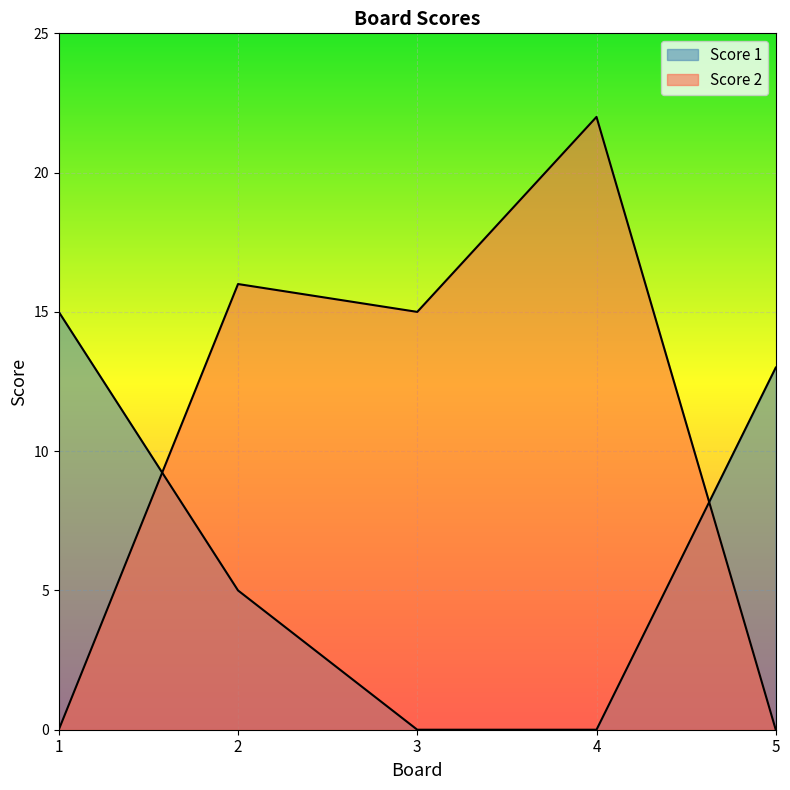

How many intersections are there between Score 2 and Score 1?

2